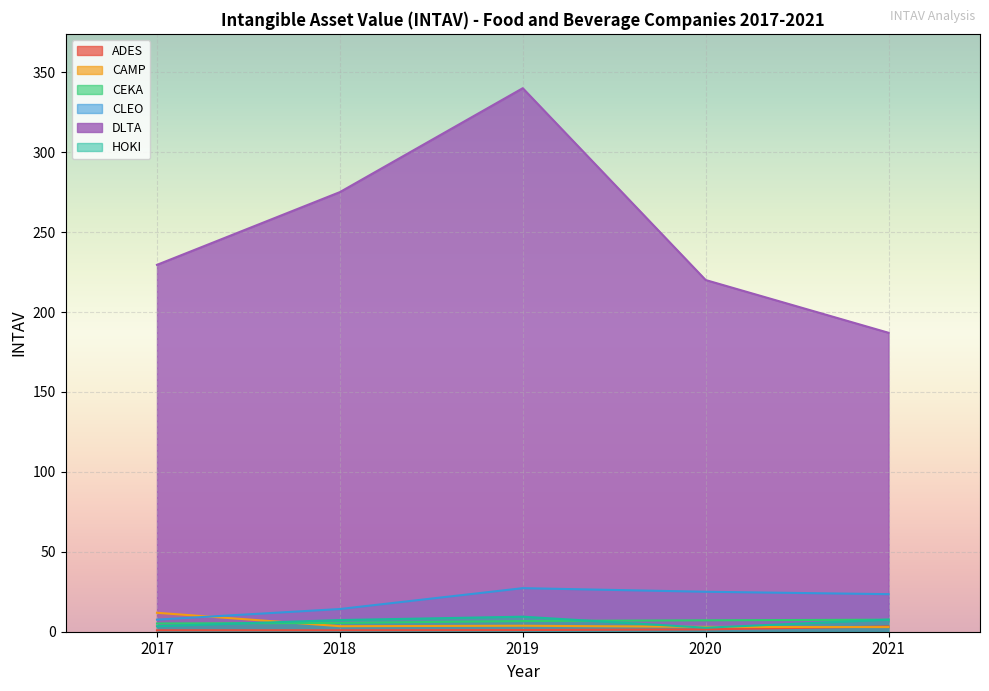

Does the chart display data point markers on the line(s)?

No